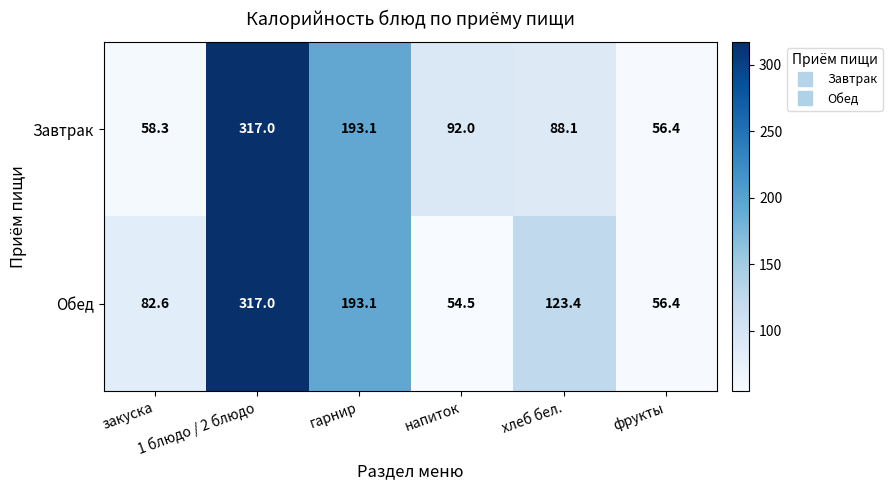

What is the sum of all Обед values?

827.0